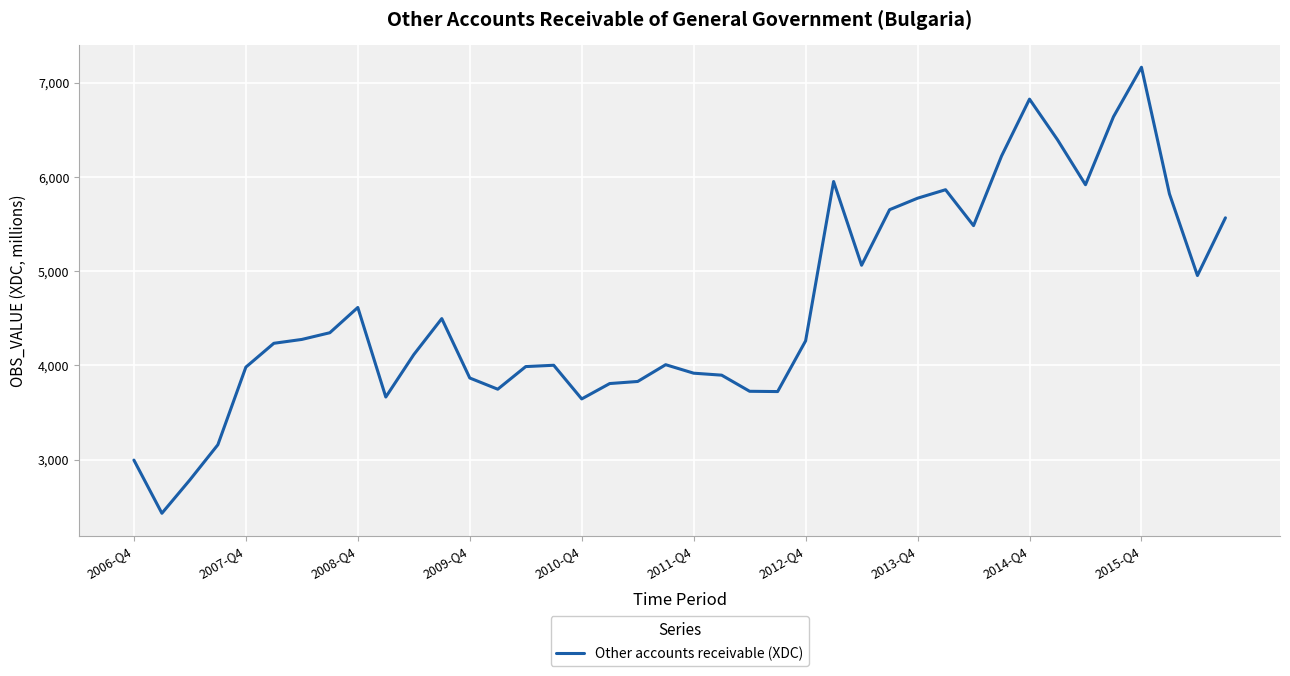

How many lines are shown in the chart?

1